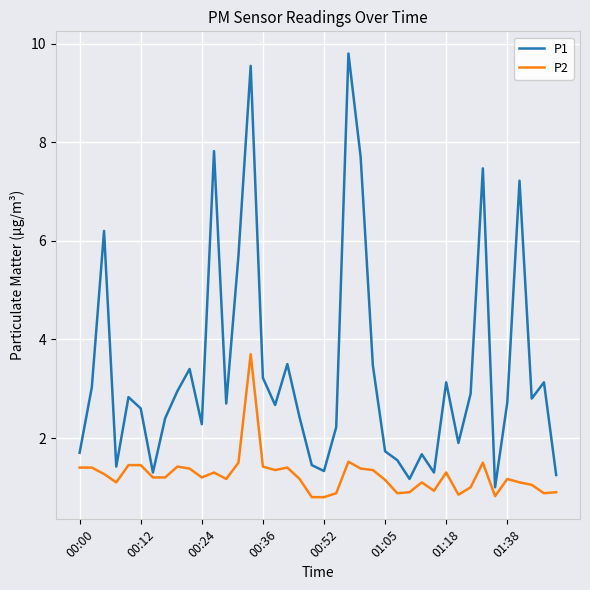

Rank the series by their maximum value, from highest to lowest.

P1, P2